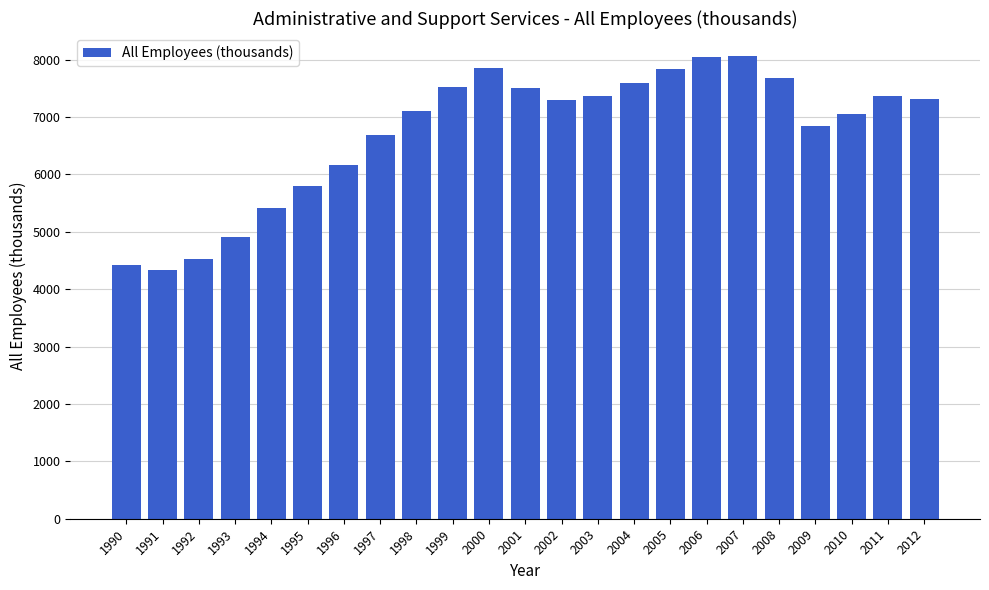

What is the greatest value displayed?

8061.3